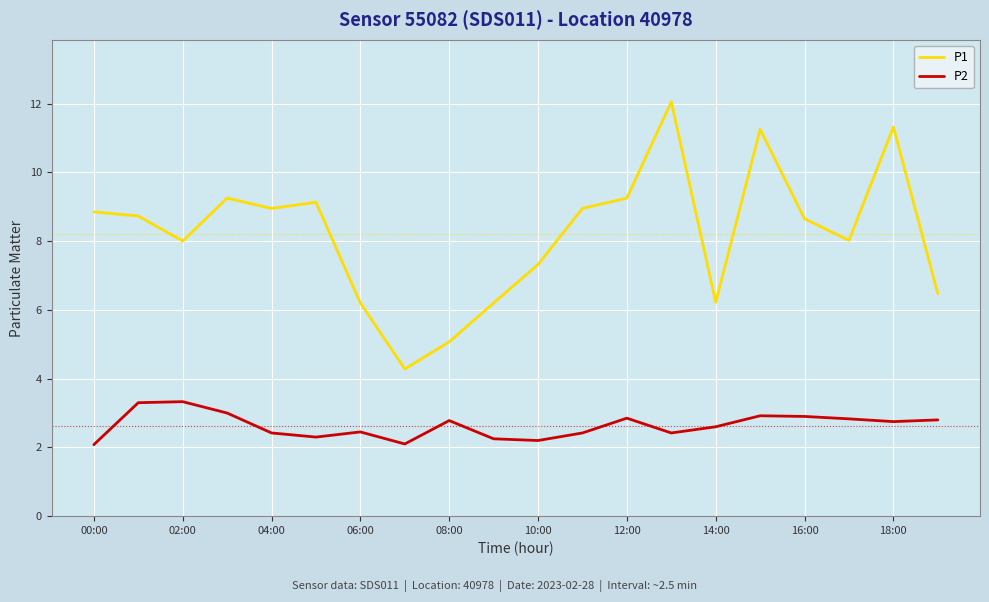

What is the smallest value displayed?

2.1